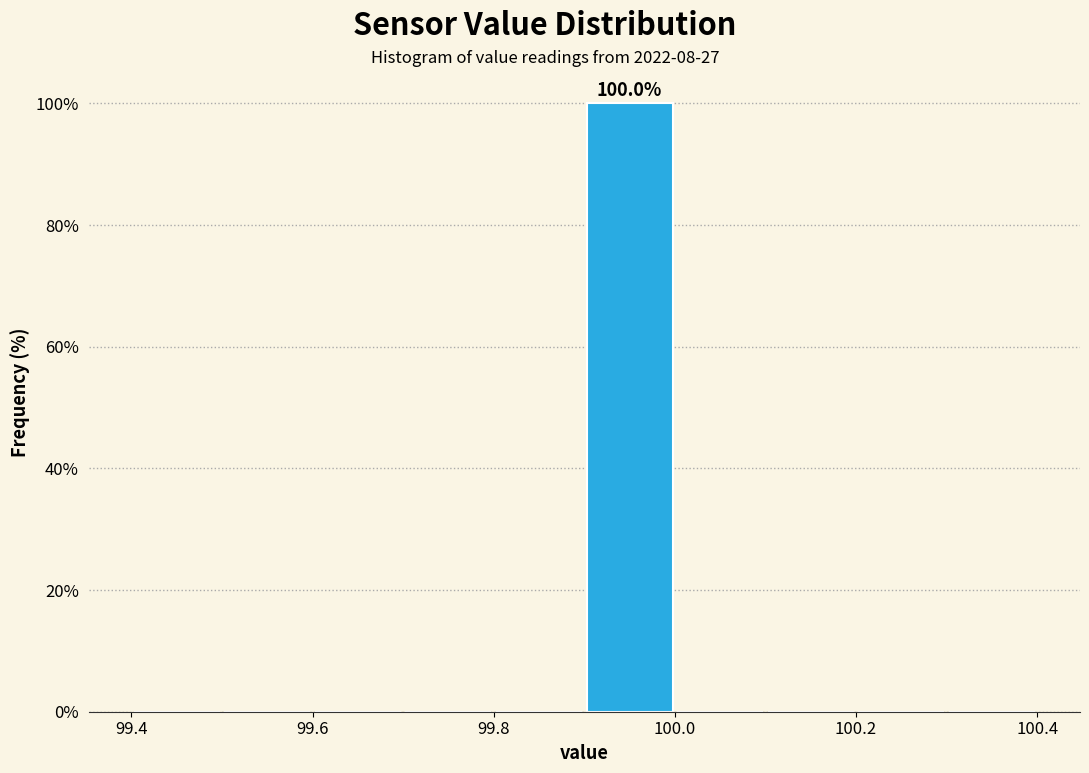

Over which range of the x-axis is the bar tallest?

99.9 to 100.0